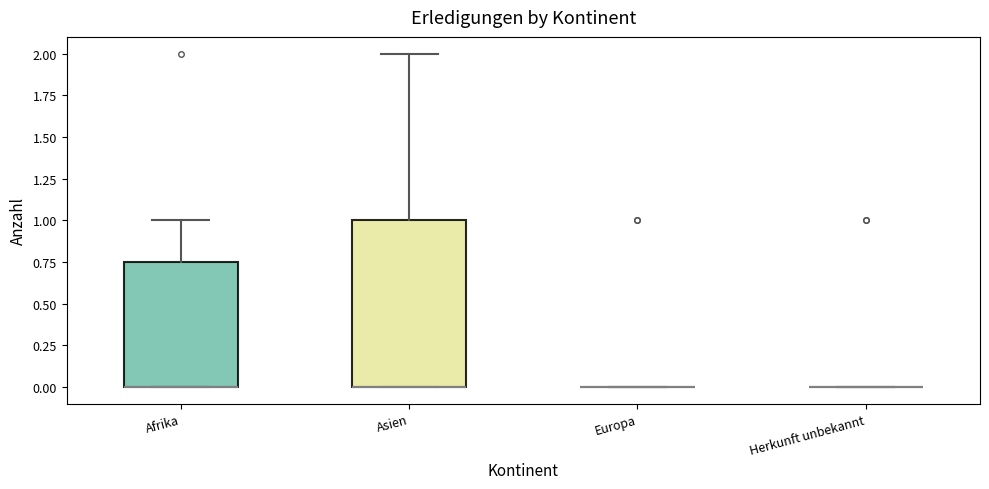

Reading left to right, read every box against the y-axis: the position of its median line, the range the box covers, and the ends of its whiskers. The values are not printed on the chart, so give them approximately, as read against the axis.

Afrika: median 0.00 (drawn on the box's lower edge), box 0.00 to 0.75, whiskers 0.00 to 1.00
Asien: median 0.00 (drawn on the box's lower edge), box 0.00 to 1.00, whiskers 0.00 to 2.00
Europa: box collapsed to a line at 0.00, whiskers 0.00 to 0.00
Herkunft unbekannt: box collapsed to a line at 0.00, whiskers 0.00 to 0.00